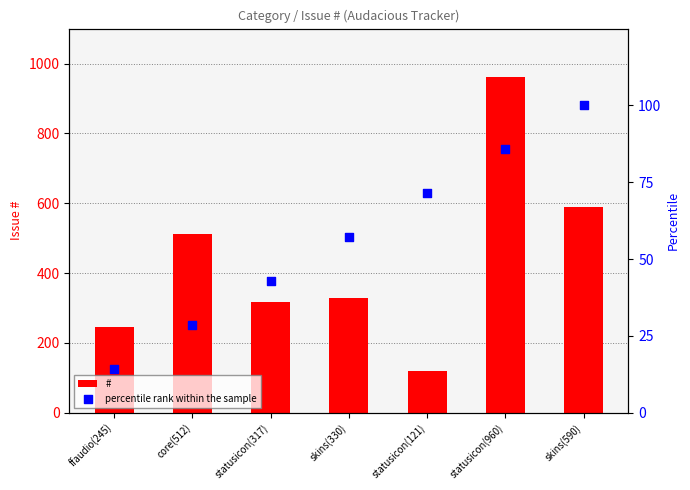

At which category is the sum across all series the highest?

statusicon(960)